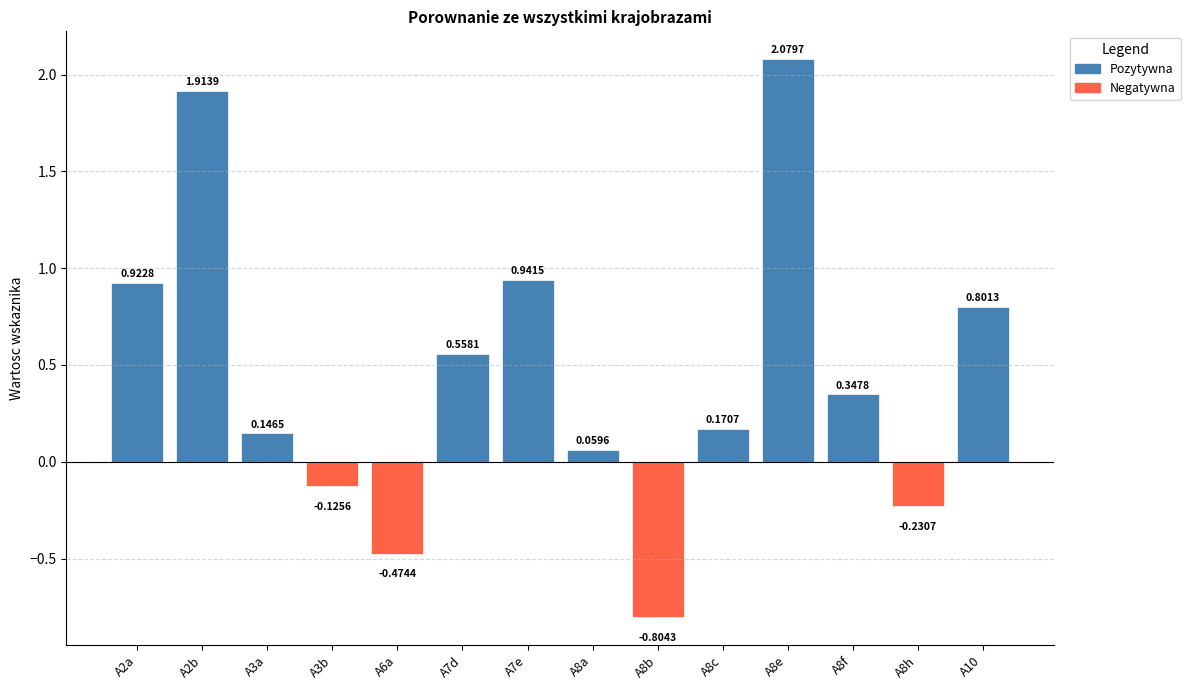

Between A3a and A8c, which is larger?

A8c